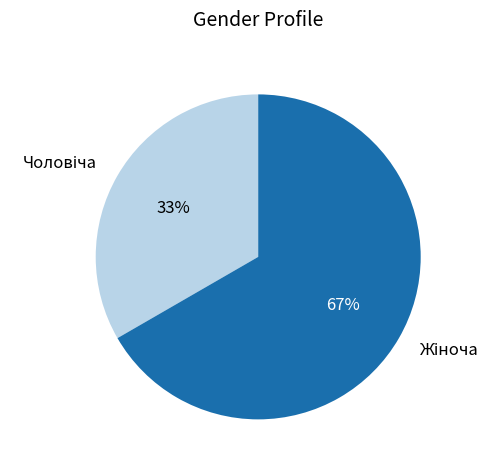

How many slices are in this pie chart?

2